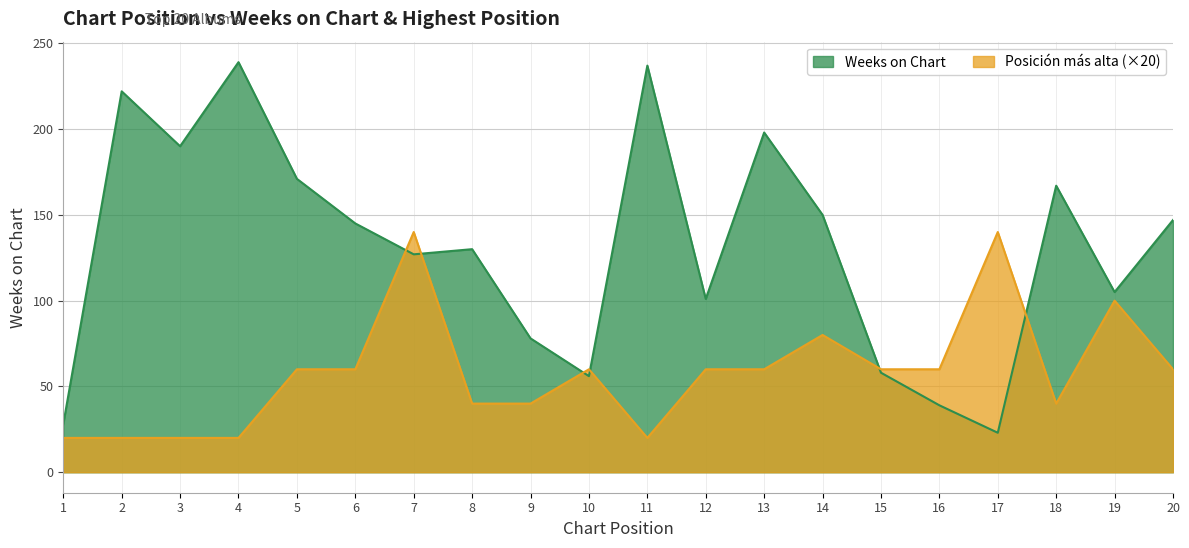

Which has a higher value, 13 or 9?

13